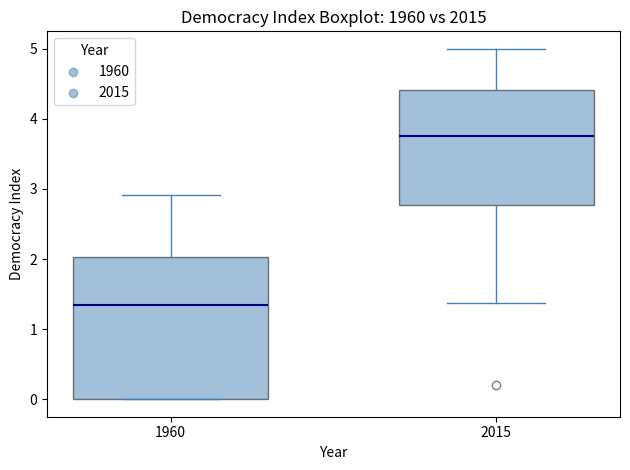

Which box has the lowest median line?

1960